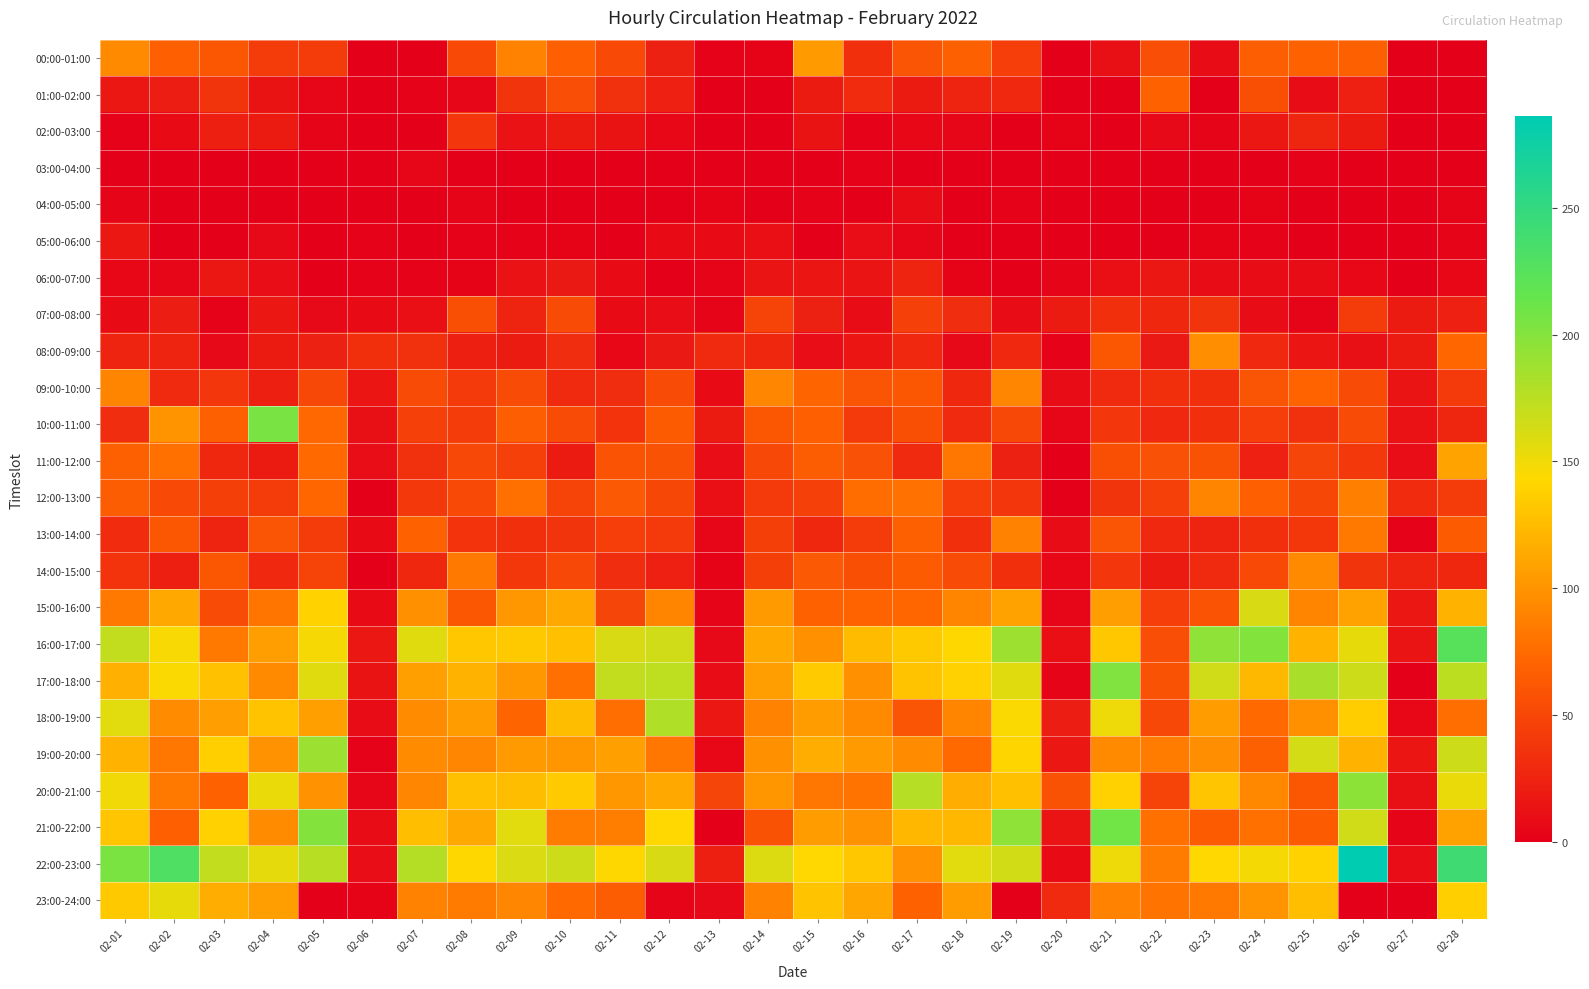

Reading left to right, list all the values displayed in this chart.

00:00-01:00: 02-01=94	02-02=67	02-03=62	02-04=43	02-05=43	02-06=0	02-07=0	02-08=52	02-09=89	02-10=67	02-11=52	02-12=24	02-13=2	02-14=3	02-15=105	02-16=34	02-17=60	02-18=68	02-19=44	02-20=0	02-21=12	02-22=55	02-23=9	02-24=66	02-25=69	02-26=68	02-27=0	02-28=0
01:00-02:00: 02-01=17	02-02=21	02-03=37	02-04=14	02-05=5	02-06=1	02-07=2	02-08=5	02-09=37	02-10=55	02-11=35	02-12=23	02-13=0	02-14=0	02-15=20	02-16=31	02-17=19	02-18=26	02-19=29	02-20=0	02-21=1	02-22=69	02-23=1	02-24=56	02-25=9	02-26=23	02-27=0	02-28=0
02:00-03:00: 02-01=2	02-02=8	02-03=22	02-04=20	02-05=4	02-06=0	02-07=0	02-08=38	02-09=13	02-10=19	02-11=14	02-12=6	02-13=0	02-14=0	02-15=14	02-16=2	02-17=6	02-18=5	02-19=0	02-20=3	02-21=0	02-22=7	02-23=4	02-24=17	02-25=27	02-26=20	02-27=0	02-28=0
03:00-04:00: 02-01=0	02-02=0	02-03=0	02-04=0	02-05=0	02-06=0	02-07=5	02-08=0	02-09=0	02-10=0	02-11=0	02-12=0	02-13=0	02-14=0	02-15=0	02-16=2	02-17=0	02-18=0	02-19=0	02-20=0	02-21=1	02-22=0	02-23=0	02-24=0	02-25=2	02-26=0	02-27=0	02-28=0
04:00-05:00: 02-01=4	02-02=0	02-03=0	02-04=0	02-05=0	02-06=0	02-07=0	02-08=4	02-09=1	02-10=0	02-11=0	02-12=0	02-13=3	02-14=0	02-15=2	02-16=0	02-17=9	02-18=0	02-19=2	02-20=0	02-21=0	02-22=0	02-23=0	02-24=3	02-25=0	02-26=0	02-27=0	02-28=4
05:00-06:00: 02-01=17	02-02=1	02-03=1	02-04=7	02-05=0	02-06=2	02-07=1	02-08=2	02-09=2	02-10=3	02-11=0	02-12=8	02-13=8	02-14=11	02-15=1	02-16=10	02-17=5	02-18=1	02-19=0	02-20=0	02-21=1	02-22=0	02-23=3	02-24=2	02-25=0	02-26=0	02-27=0	02-28=4
06:00-07:00: 02-01=6	02-02=5	02-03=17	02-04=10	02-05=0	02-06=2	02-07=2	02-08=3	02-09=13	02-10=18	02-11=8	02-12=0	02-13=4	02-14=15	02-15=16	02-16=15	02-17=26	02-18=3	02-19=0	02-20=4	02-21=11	02-22=17	02-23=9	02-24=9	02-25=9	02-26=6	02-27=0	02-28=6
07:00-08:00: 02-01=8	02-02=21	02-03=2	02-04=17	02-05=7	02-06=8	02-07=11	02-08=56	02-09=25	02-10=54	02-11=8	02-12=10	02-13=4	02-14=47	02-15=24	02-16=9	02-17=46	02-18=32	02-19=9	02-20=19	02-21=33	02-22=28	02-23=37	02-24=9	02-25=4	02-26=42	02-27=19	02-28=23
08:00-09:00: 02-01=25	02-02=25	02-03=7	02-04=19	02-05=24	02-06=33	02-07=35	02-08=22	02-09=19	02-10=32	02-11=6	02-12=18	02-13=30	02-14=28	02-15=10	02-16=16	02-17=29	02-18=7	02-19=29	02-20=2	02-21=61	02-22=18	02-23=97	02-24=29	02-25=16	02-26=12	02-27=19	02-28=72
09:00-10:00: 02-01=91	02-02=30	02-03=38	02-04=22	02-05=51	02-06=16	02-07=54	02-08=41	02-09=54	02-10=30	02-11=32	02-12=54	02-13=8	02-14=92	02-15=71	02-16=60	02-17=62	02-18=28	02-19=92	02-20=9	02-21=30	02-22=33	02-23=34	02-24=60	02-25=70	02-26=53	02-27=15	02-28=41
10:00-11:00: 02-01=32	02-02=101	02-03=68	02-04=206	02-05=73	02-06=12	02-07=46	02-08=42	02-09=66	02-10=53	02-11=36	02-12=64	02-13=20	02-14=61	02-15=67	02-16=41	02-17=56	02-18=30	02-19=51	02-20=5	02-21=38	02-22=29	02-23=34	02-24=44	02-25=35	02-26=53	02-27=13	02-28=27
11:00-12:00: 02-01=68	02-02=78	02-03=28	02-04=20	02-05=74	02-06=10	02-07=35	02-08=51	02-09=46	02-10=20	02-11=59	02-12=58	02-13=10	02-14=51	02-15=65	02-16=57	02-17=30	02-18=82	02-19=24	02-20=1	02-21=56	02-22=57	02-23=58	02-24=23	02-25=49	02-26=40	02-27=10	02-28=110
12:00-13:00: 02-01=65	02-02=52	02-03=45	02-04=43	02-05=72	02-06=1	02-07=40	02-08=52	02-09=78	02-10=47	02-11=63	02-12=50	02-13=11	02-14=41	02-15=46	02-16=76	02-17=79	02-18=44	02-19=38	02-20=1	02-21=37	02-22=46	02-23=91	02-24=67	02-25=50	02-26=88	02-27=31	02-28=43
13:00-14:00: 02-01=31	02-02=61	02-03=26	02-04=60	02-05=42	02-06=8	02-07=69	02-08=36	02-09=33	02-10=37	02-11=44	02-12=41	02-13=5	02-14=45	02-15=28	02-16=43	02-17=68	02-18=34	02-19=90	02-20=9	02-21=60	02-22=29	02-23=26	02-24=33	02-25=39	02-26=83	02-27=2	02-28=64
14:00-15:00: 02-01=36	02-02=22	02-03=61	02-04=29	02-05=47	02-06=1	02-07=28	02-08=83	02-09=39	02-10=51	02-11=32	02-12=23	02-13=3	02-14=45	02-15=63	02-16=56	02-17=64	02-18=54	02-19=34	02-20=6	02-21=38	02-22=20	02-23=30	02-24=52	02-25=94	02-26=37	02-27=25	02-28=28
15:00-16:00: 02-01=84	02-02=113	02-03=53	02-04=81	02-05=139	02-06=8	02-07=98	02-08=61	02-09=103	02-10=113	02-11=49	02-12=91	02-13=4	02-14=104	02-15=69	02-16=70	02-17=72	02-18=91	02-19=109	02-20=5	02-21=107	02-22=44	02-23=59	02-24=161	02-25=91	02-26=109	02-27=17	02-28=119
16:00-17:00: 02-01=171	02-02=146	02-03=84	02-04=107	02-05=147	02-06=17	02-07=158	02-08=132	02-09=133	02-10=128	02-11=161	02-12=165	02-13=7	02-14=113	02-15=98	02-16=125	02-17=133	02-18=142	02-19=188	02-20=11	02-21=132	02-22=55	02-23=195	02-24=201	02-25=119	02-26=154	02-27=15	02-28=225
17:00-18:00: 02-01=118	02-02=145	02-03=129	02-04=94	02-05=158	02-06=14	02-07=108	02-08=119	02-09=103	02-10=78	02-11=172	02-12=173	02-13=9	02-14=107	02-15=135	02-16=98	02-17=130	02-18=138	02-19=157	02-20=4	02-21=202	02-22=58	02-23=165	02-24=123	02-25=183	02-26=167	02-27=1	02-28=174
18:00-19:00: 02-01=156	02-02=96	02-03=107	02-04=130	02-05=108	02-06=9	02-07=95	02-08=106	02-09=71	02-10=126	02-11=77	02-12=180	02-13=17	02-14=90	02-15=106	02-16=94	02-17=60	02-18=91	02-19=145	02-20=21	02-21=151	02-22=51	02-23=106	02-24=74	02-25=98	02-26=136	02-27=6	02-28=77
19:00-20:00: 02-01=120	02-02=82	02-03=137	02-04=99	02-05=189	02-06=2	02-07=96	02-08=92	02-09=104	02-10=102	02-11=108	02-12=82	02-13=6	02-14=98	02-15=116	02-16=105	02-17=95	02-18=74	02-19=141	02-20=17	02-21=94	02-22=86	02-23=97	02-24=68	02-25=163	02-26=120	02-27=16	02-28=166
20:00-21:00: 02-01=150	02-02=84	02-03=69	02-04=153	02-05=99	02-06=5	02-07=92	02-08=128	02-09=126	02-10=135	02-11=103	02-12=113	02-13=49	02-14=102	02-15=82	02-16=80	02-17=177	02-18=116	02-19=128	02-20=58	02-21=138	02-22=47	02-23=131	02-24=93	02-25=61	02-26=196	02-27=12	02-28=152
21:00-22:00: 02-01=131	02-02=67	02-03=138	02-04=95	02-05=200	02-06=9	02-07=127	02-08=113	02-09=156	02-10=86	02-11=87	02-12=143	02-13=1	02-14=58	02-15=106	02-16=99	02-17=122	02-18=122	02-19=195	02-20=15	02-21=209	02-22=78	02-23=64	02-24=78	02-25=64	02-26=165	02-27=4	02-28=109
22:00-23:00: 02-01=205	02-02=230	02-03=171	02-04=155	02-05=176	02-06=10	02-07=178	02-08=142	02-09=160	02-10=167	02-11=142	02-12=161	02-13=22	02-14=159	02-15=143	02-16=132	02-17=99	02-18=156	02-19=164	02-20=8	02-21=151	02-22=86	02-23=143	02-24=148	02-25=139	02-26=286	02-27=10	02-28=241
23:00-24:00: 02-01=133	02-02=154	02-03=116	02-04=107	02-05=0	02-06=3	02-07=89	02-08=85	02-09=92	02-10=74	02-11=65	02-12=4	02-13=7	02-14=89	02-15=130	02-16=112	02-17=69	02-18=106	02-19=1	02-20=30	02-21=89	02-22=80	02-23=83	02-24=101	02-25=127	02-26=0	02-27=0	02-28=137